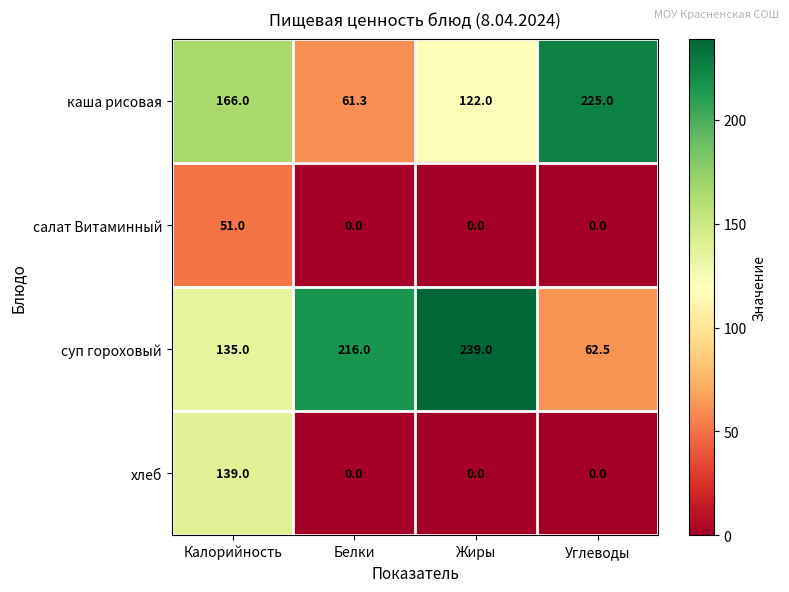

How many data points does each series have?

4